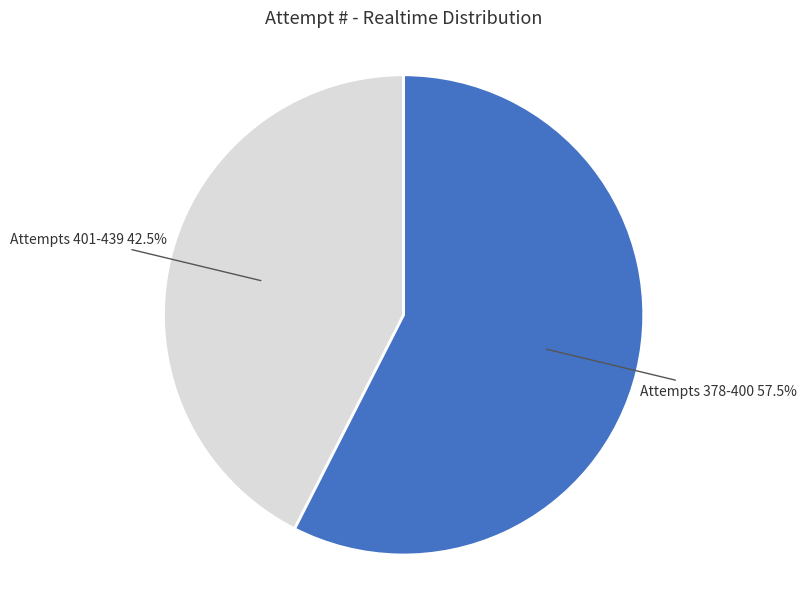

Is there a majority slice in this chart?

Yes